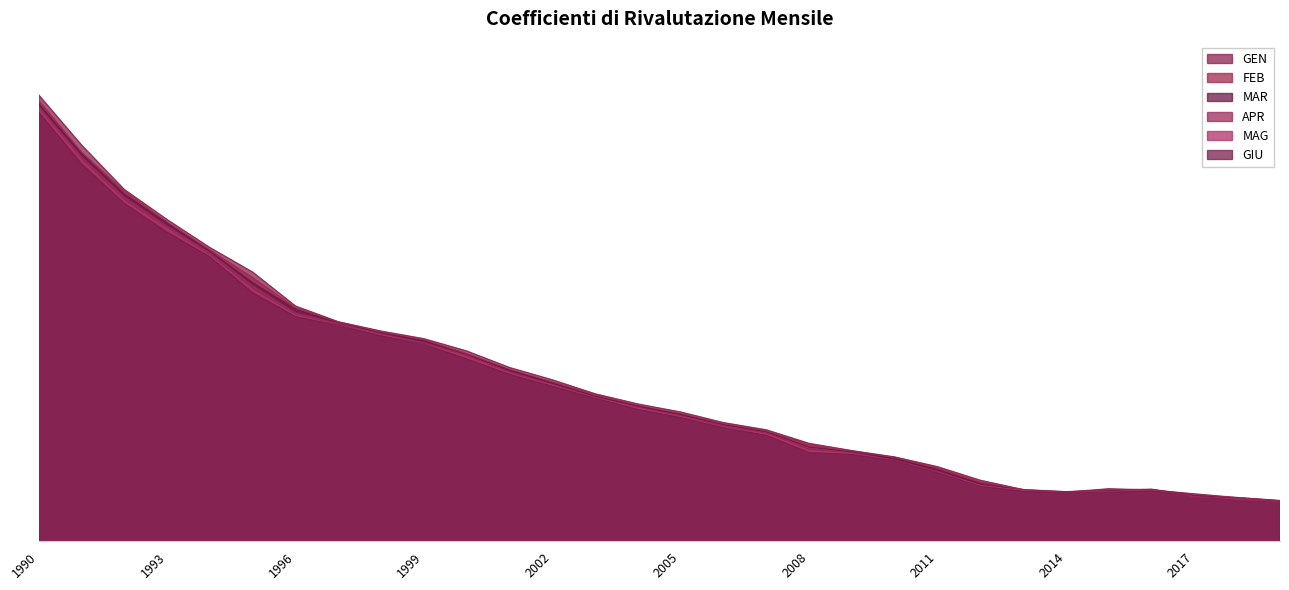

What are all the series names shown in the legend?

GEN, FEB, MAR, APR, MAG, GIU